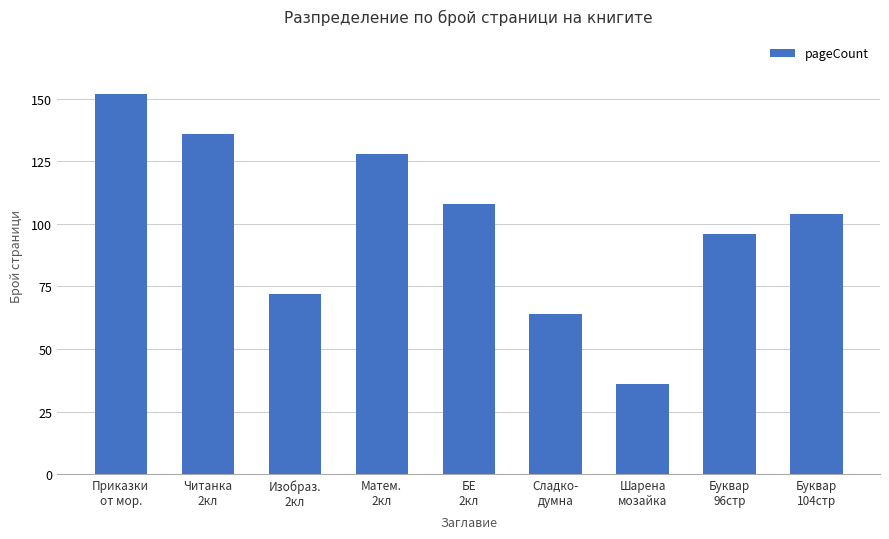

What is the difference between the second highest and minimum values?

100